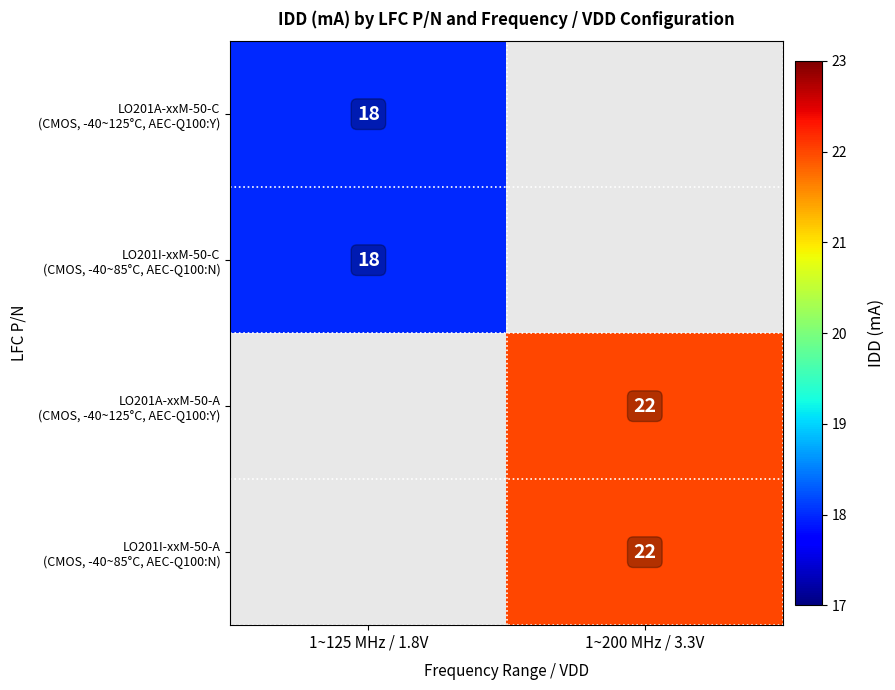

Which category has the lowest value across all series?

1~125 MHz / 1.8V